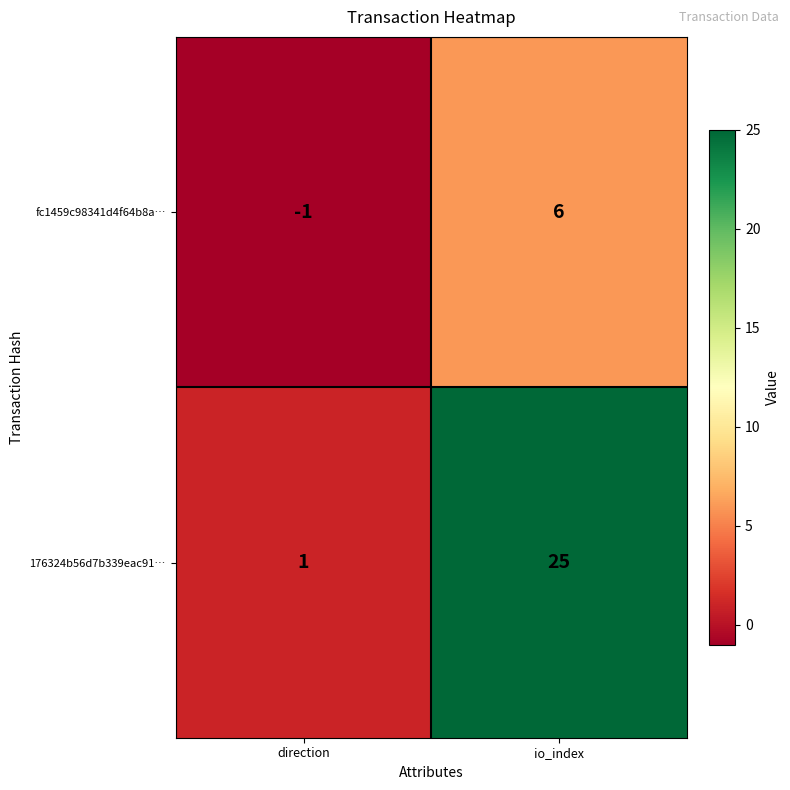

Which series has the widest spread of values?

176324b56d7b339eac91…